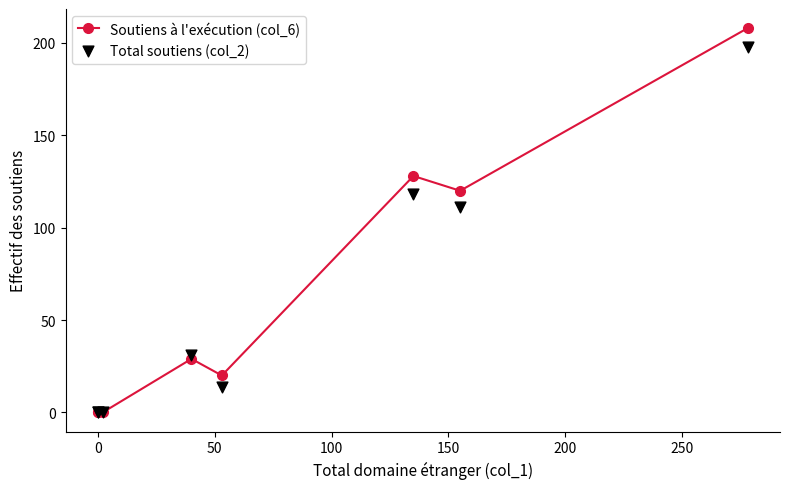

Which series contains the highest Y value?

Soutiens à l'exécution (col_6)